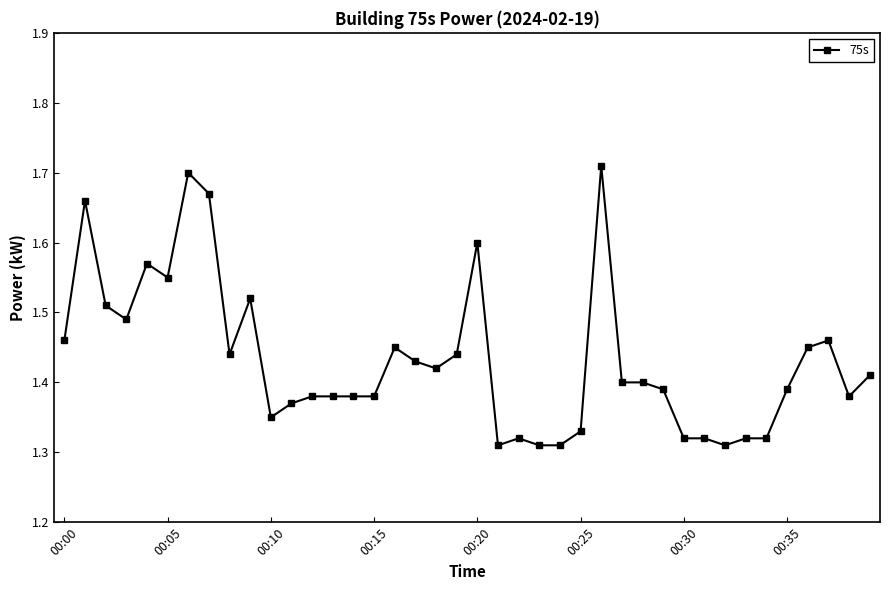

What is the difference between the maximum and second lowest values?

0.4